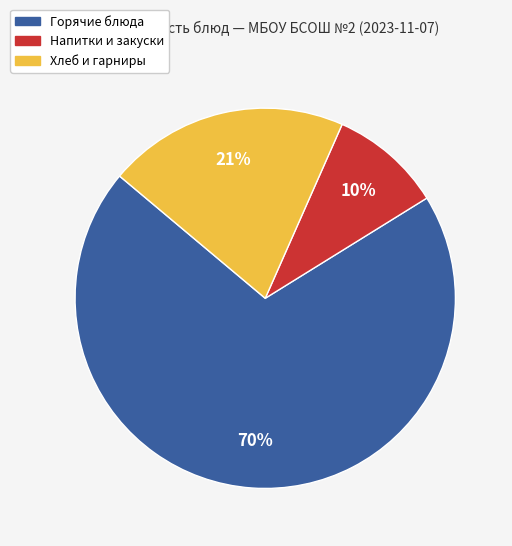

Does Напитки и закуски represent more than half of the total?

No